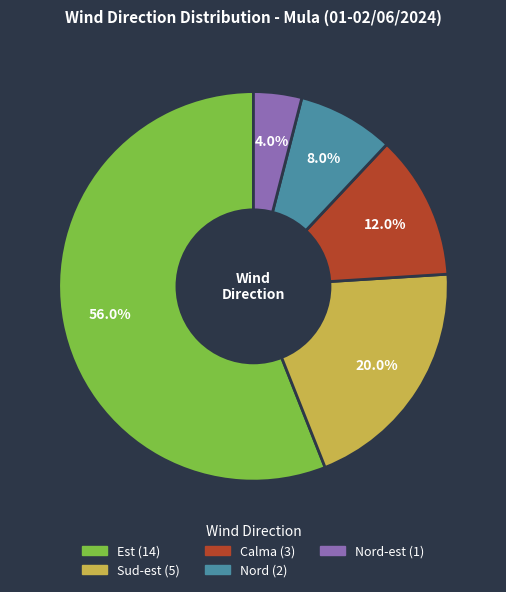

Is there any slice that represents more than half of the pie?

Yes